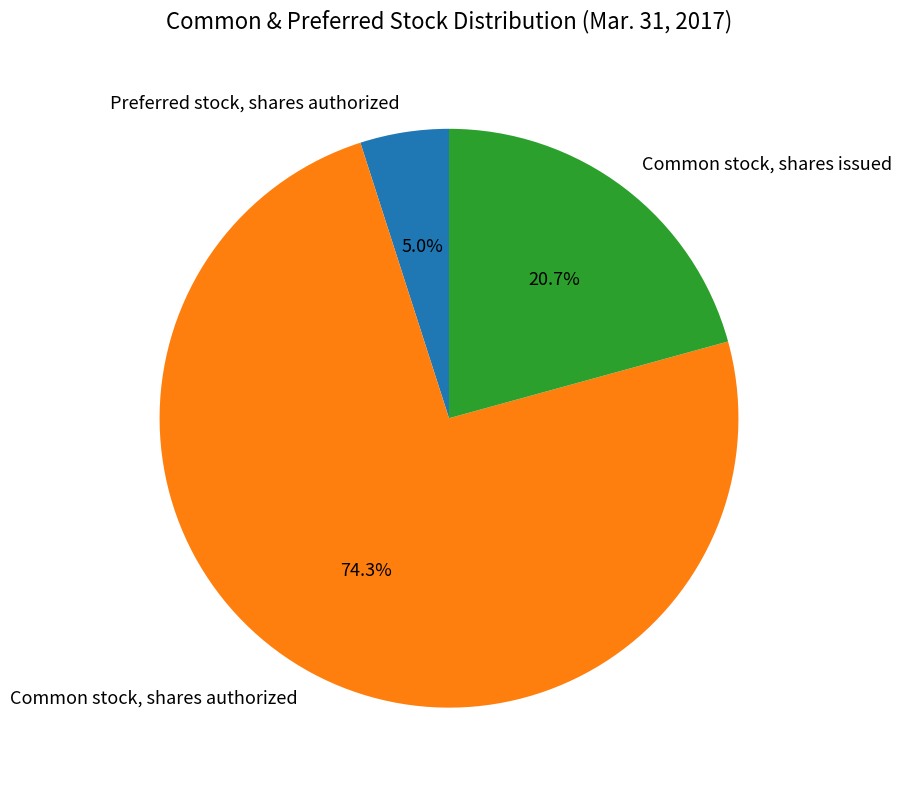

Is it true that Common stock, shares authorized is 74% of the pie?

True